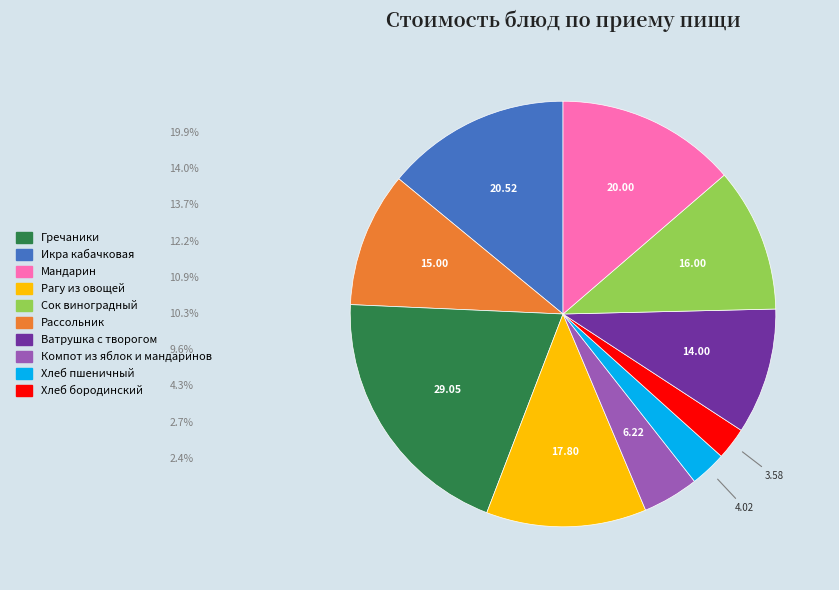

Does any single category account for the majority?

No